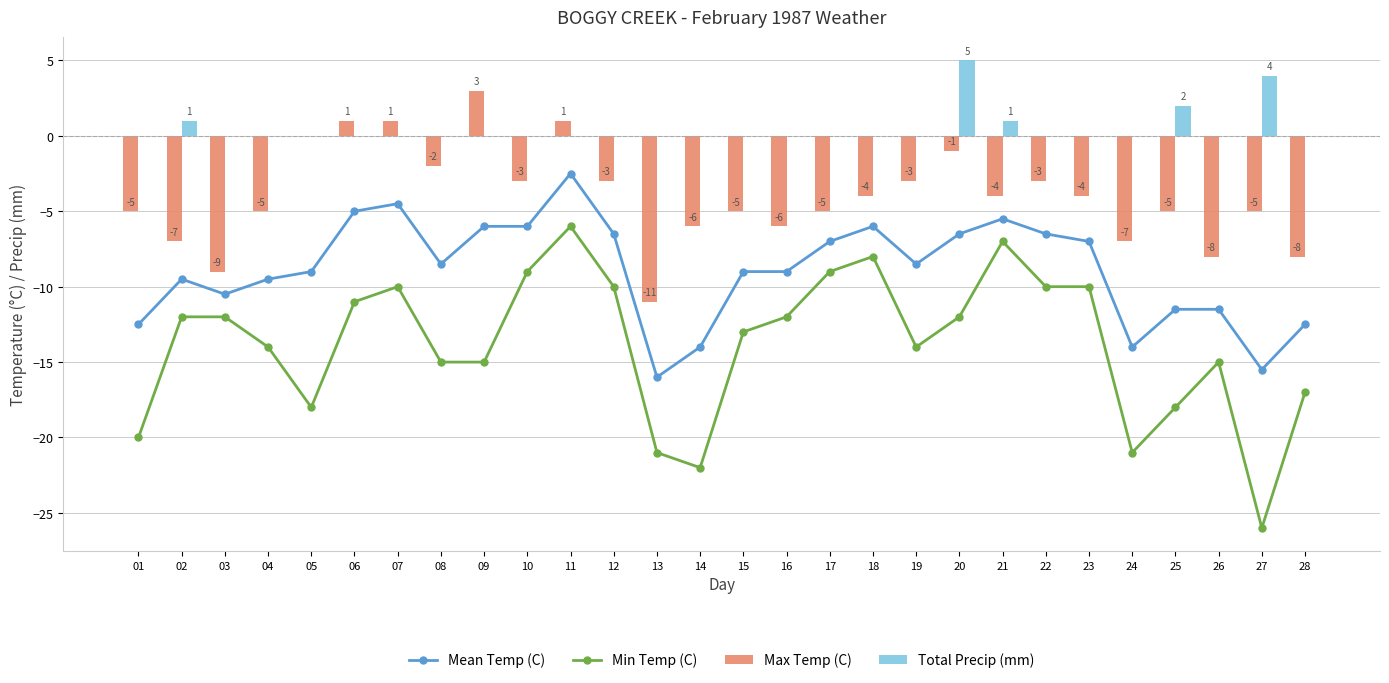

Reading left to right, list all the values displayed in this chart.

Mean Temp (C): 01=-12.5	02=-9.5	03=-10.5	04=-9.5	05=-9.0	06=-5.0	07=-4.5	08=-8.5	09=-6.0	10=-6.0	11=-2.5	12=-6.5	13=-16.0	14=-14.0	15=-9.0	16=-9.0	17=-7.0	18=-6.0	19=-8.5	20=-6.5	21=-5.5	22=-6.5	23=-7.0	24=-14.0	25=-11.5	26=-11.5	27=-15.5	28=-12.5
Min Temp (C): 01=-20.0	02=-12.0	03=-12.0	04=-14.0	05=-18.0	06=-11.0	07=-10.0	08=-15.0	09=-15.0	10=-9.0	11=-6.0	12=-10.0	13=-21.0	14=-22.0	15=-13.0	16=-12.0	17=-9.0	18=-8.0	19=-14.0	20=-12.0	21=-7.0	22=-10.0	23=-10.0	24=-21.0	25=-18.0	26=-15.0	27=-26.0	28=-17.0
Max Temp (C): 01=-5.0	02=-7.0	03=-9.0	04=-5.0	05=0.0	06=1.0	07=1.0	08=-2.0	09=3.0	10=-3.0	11=1.0	12=-3.0	13=-11.0	14=-6.0	15=-5.0	16=-6.0	17=-5.0	18=-4.0	19=-3.0	20=-1.0	21=-4.0	22=-3.0	23=-4.0	24=-7.0	25=-5.0	26=-8.0	27=-5.0	28=-8.0
Total Precip (mm): 01=0.0	02=1.0	03=0.0	04=0.0	05=0.0	06=0.0	07=0.0	08=0.0	09=0.0	10=0.0	11=0.0	12=0.0	13=0.0	14=0.0	15=0.0	16=0.0	17=0.0	18=0.0	19=0.0	20=5.0	21=1.0	22=0.0	23=0.0	24=0.0	25=2.0	26=0.0	27=4.0	28=0.0